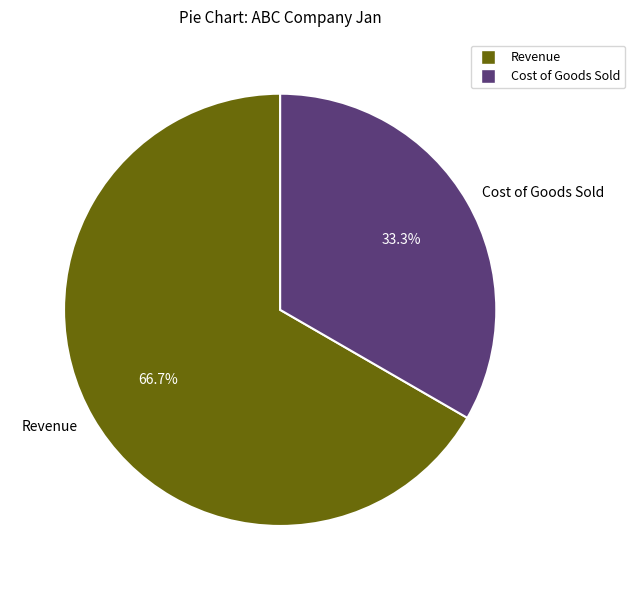

What percentage do Cost of Goods Sold and Revenue together represent?

100.0%